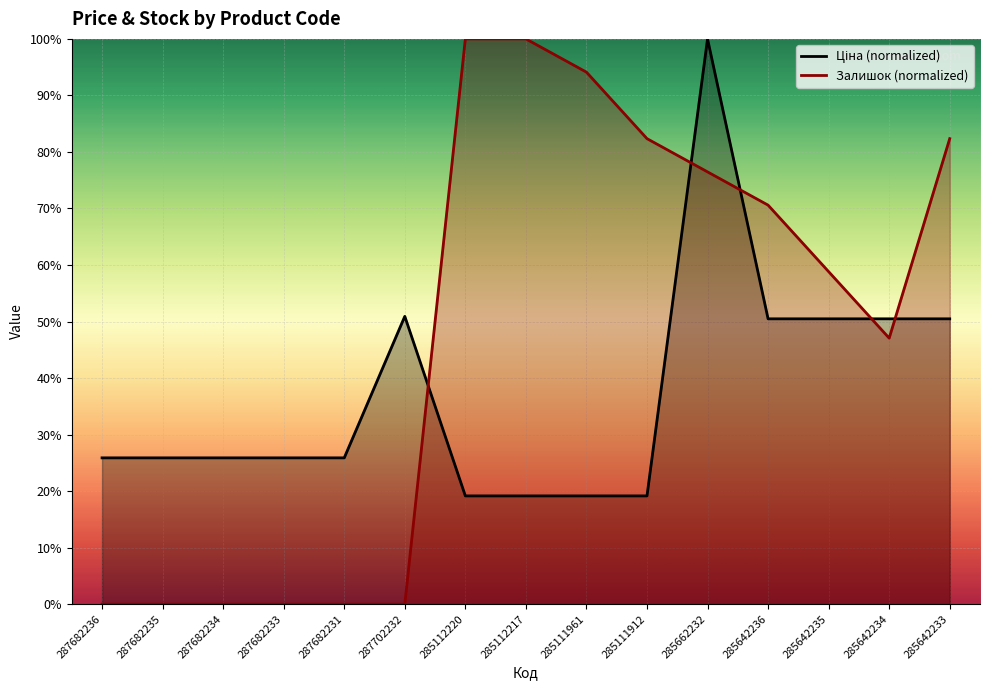

Reading left to right, what are all the values shown in this chart?

Ціна: 25.9	25.9	25.9	25.9	25.9	50.9	19.1	19.1	19.1	19.1	100.0	50.5	50.5	50.5	50.5
Залишок: 0.0	0.0	0.0	0.0	0.0	0.0	100.0	100.0	94.1	82.4	76.5	70.6	58.8	47.1	82.4